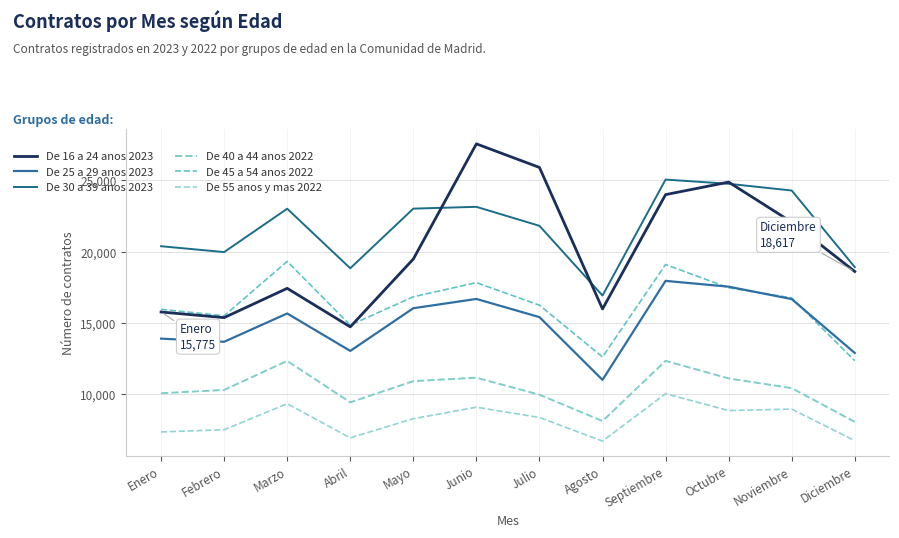

What is the sum of the De 55 anos y mas 2022 values at Enero and Diciembre?

14123